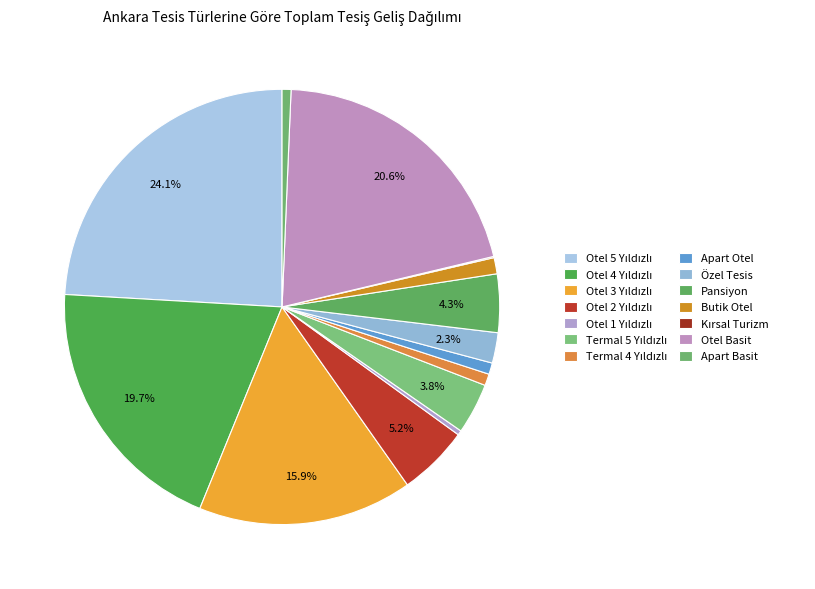

The Otel 4 Yıldızlı slice represents 20% of the pie. True or false?

True